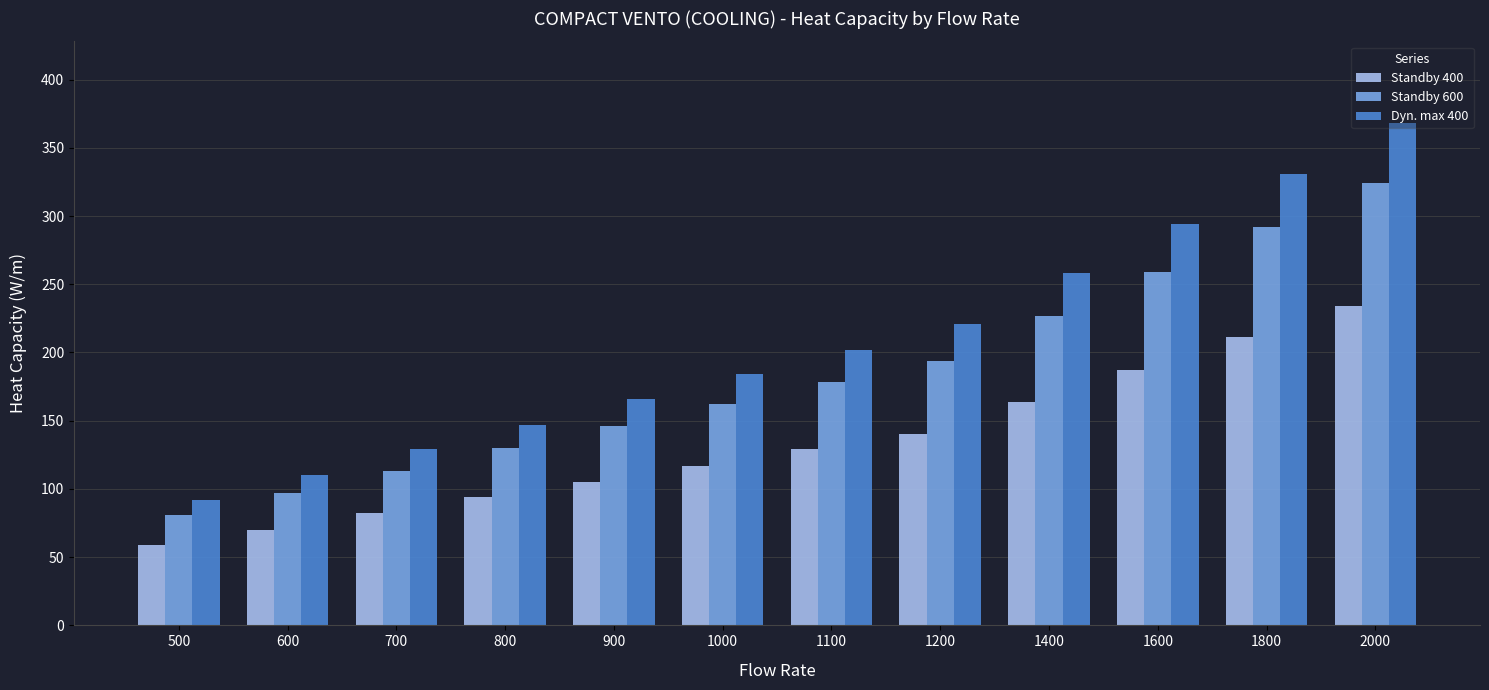

Between 700 and 1400, which series saw the biggest shift?

Dyn. max 400